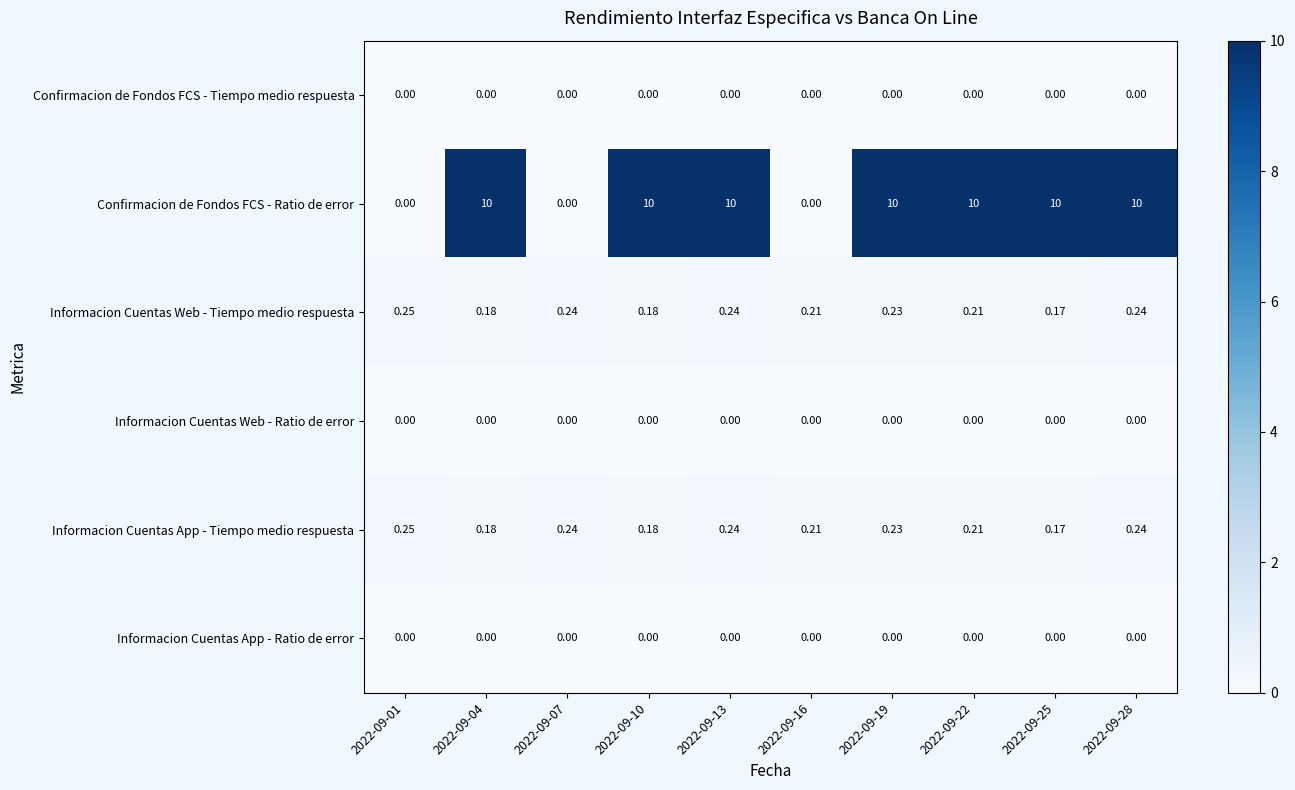

Which series has the widest spread of values?

Confirmacion de Fondos FCS - Ratio de error